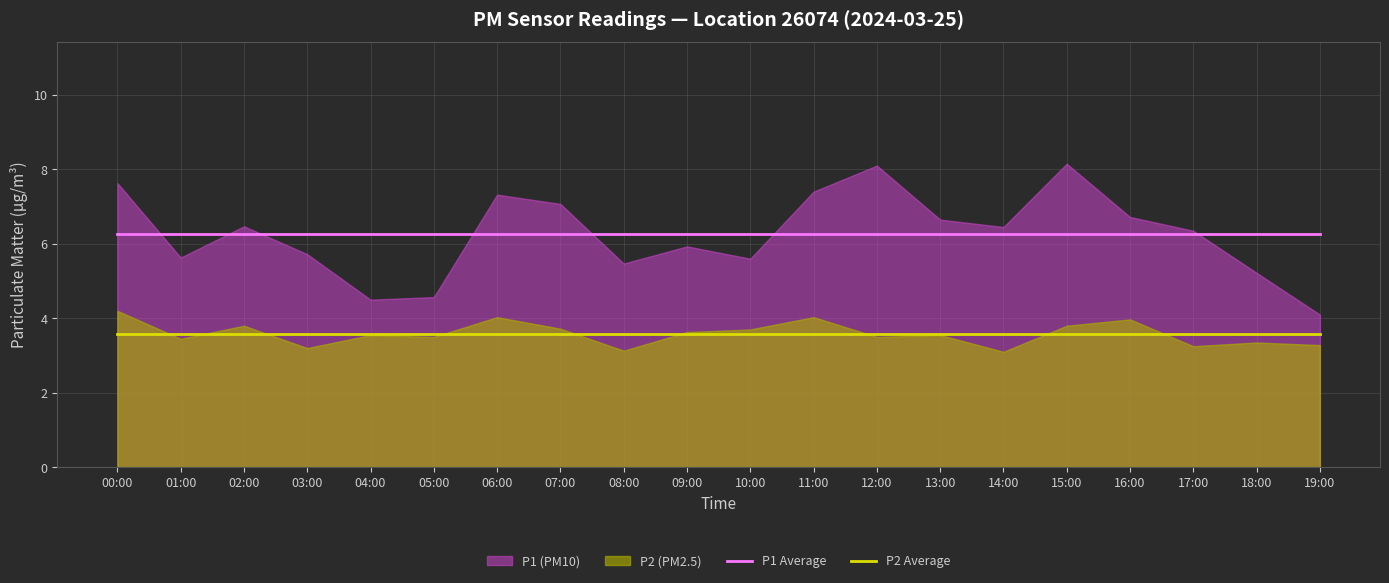

The P2 Average series shows 3.6 at 18:00. True or false?

True